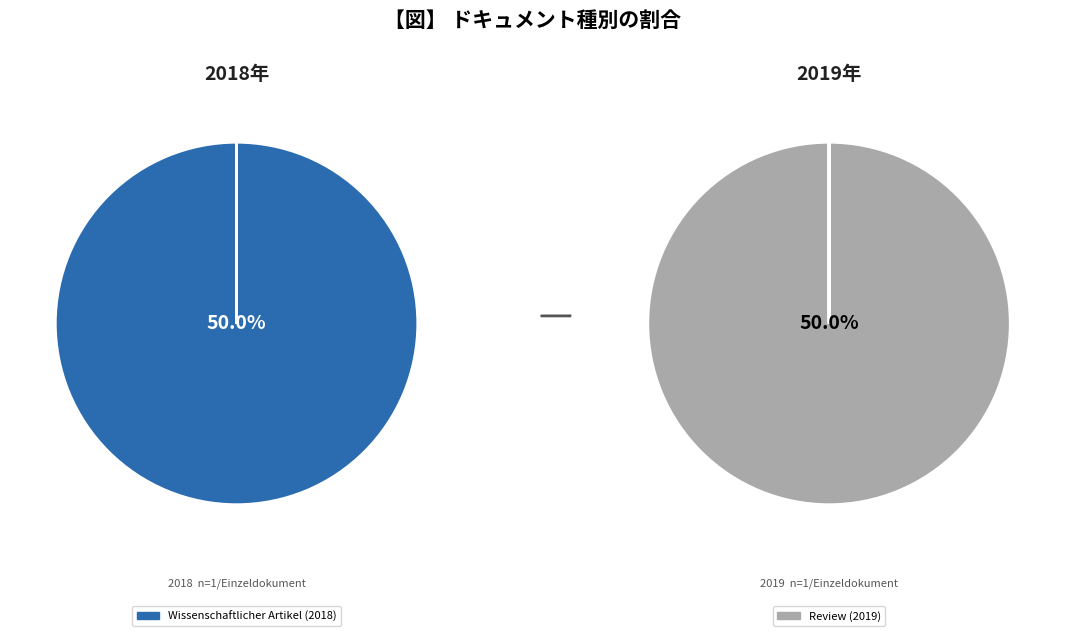

To the nearest percent, what is the average slice percentage?

50%